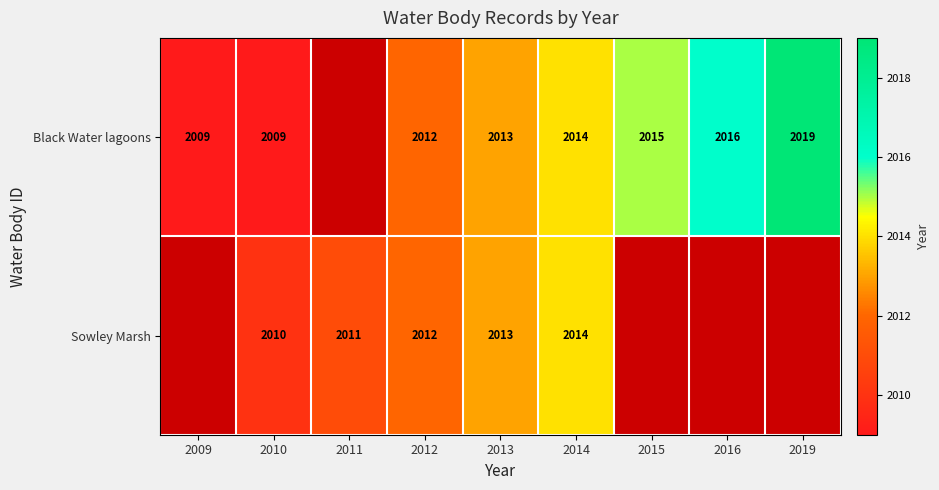

At how many categories does at least one series exceed 2018?

1